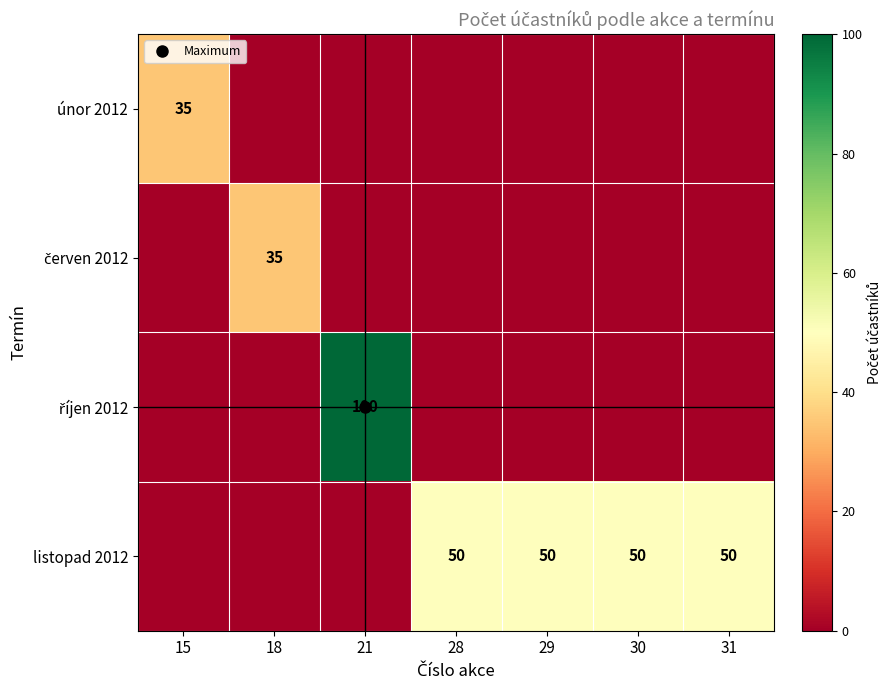

The value of červen 2012 at 28 is 0. True or false?

True